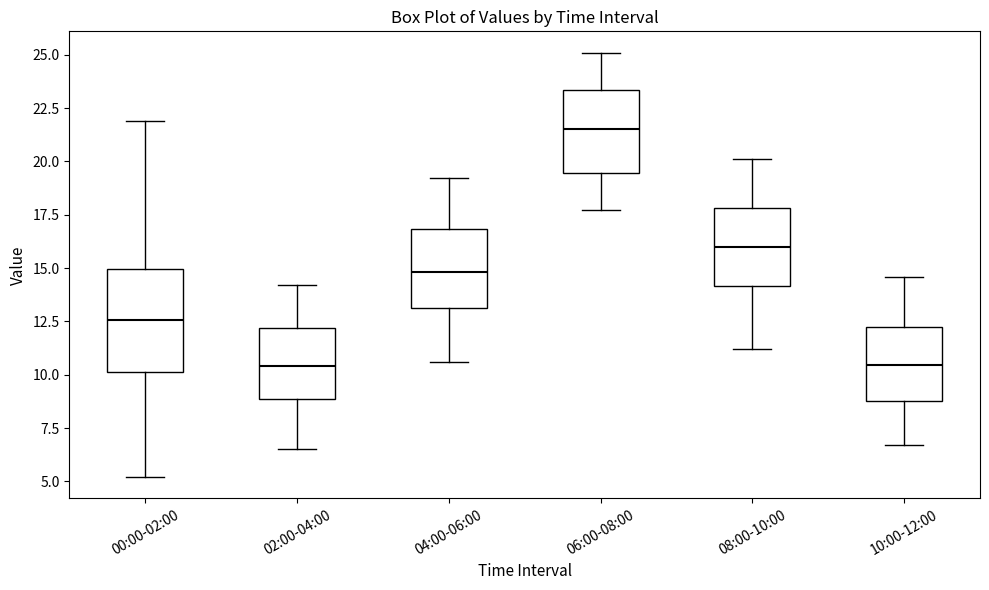

Which box is the tallest, from its lower edge to its upper edge?

00:00-02:00